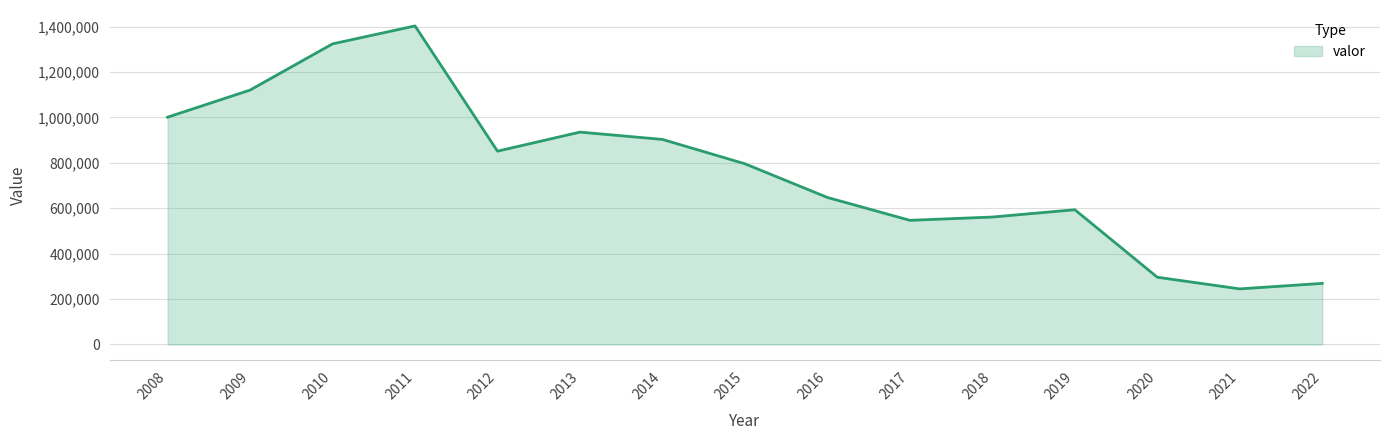

Reading right to left, transcribe all the data shown in this chart.

2022=268989	2021=244700	2020=296059	2019=593513	2018=561326	2017=546807	2016=647627	2015=795969	2014=903351	2013=935583	2012=851592	2011=1403457	2010=1324376	2009=1120734	2008=1001356